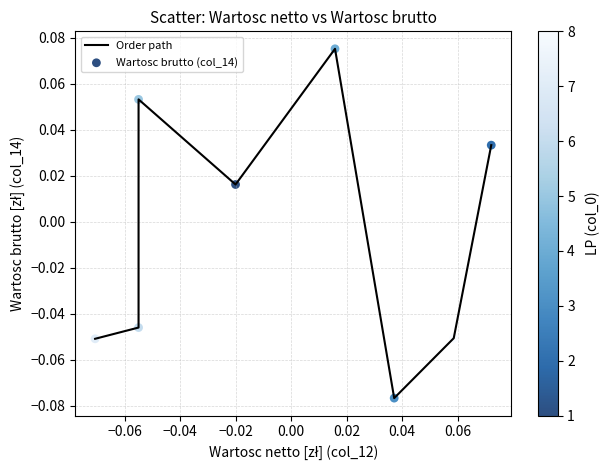

How many interior local peaks (higher than both neighbors) does the data have?

2